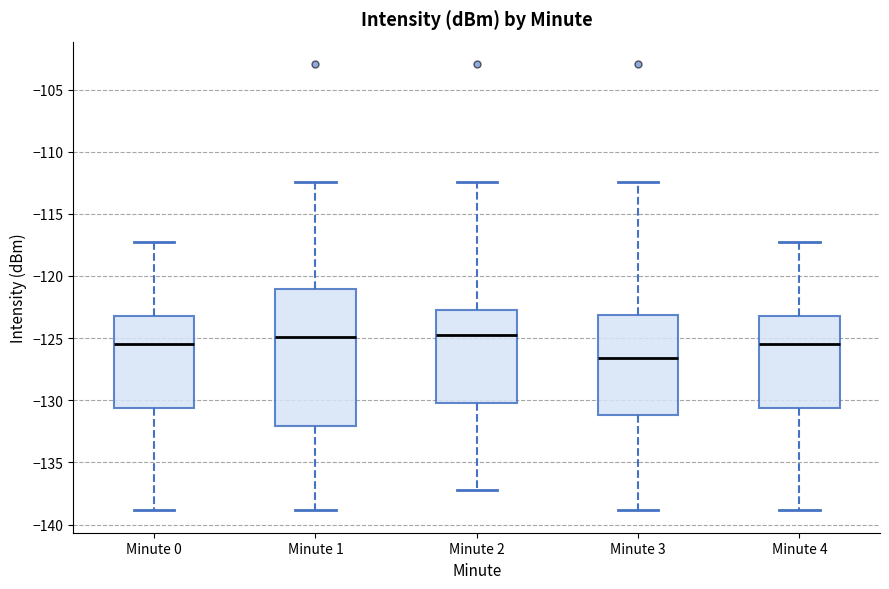

Reading left to right, read every box against the y-axis: the position of its median line, the range the box covers, and the ends of its whiskers. The values are not printed on the chart, so give them approximately, as read against the axis.

Minute 0: median -125.5, box -130.5 to -123.0, whiskers -139.0 to -117.0
Minute 1: median -125.0, box -132.0 to -121.0, whiskers -139.0 to -112.5
Minute 2: median -124.5, box -130.5 to -122.5, whiskers -137.5 to -112.5
Minute 3: median -126.5, box -131.0 to -123.0, whiskers -139.0 to -112.5
Minute 4: median -125.5, box -130.5 to -123.0, whiskers -139.0 to -117.0